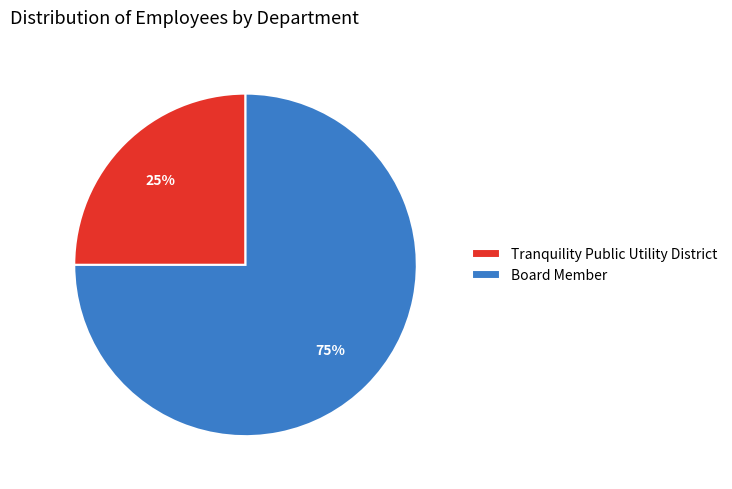

Does Board Member represent more than half of the total?

Yes